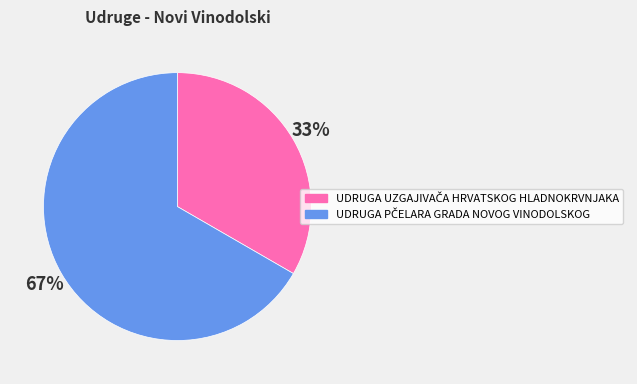

How many segments does this pie chart have?

2